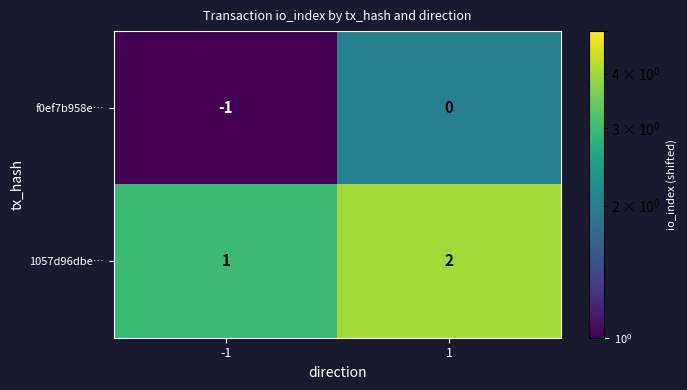

What is the sum of all 1057d96dbe… values?

3